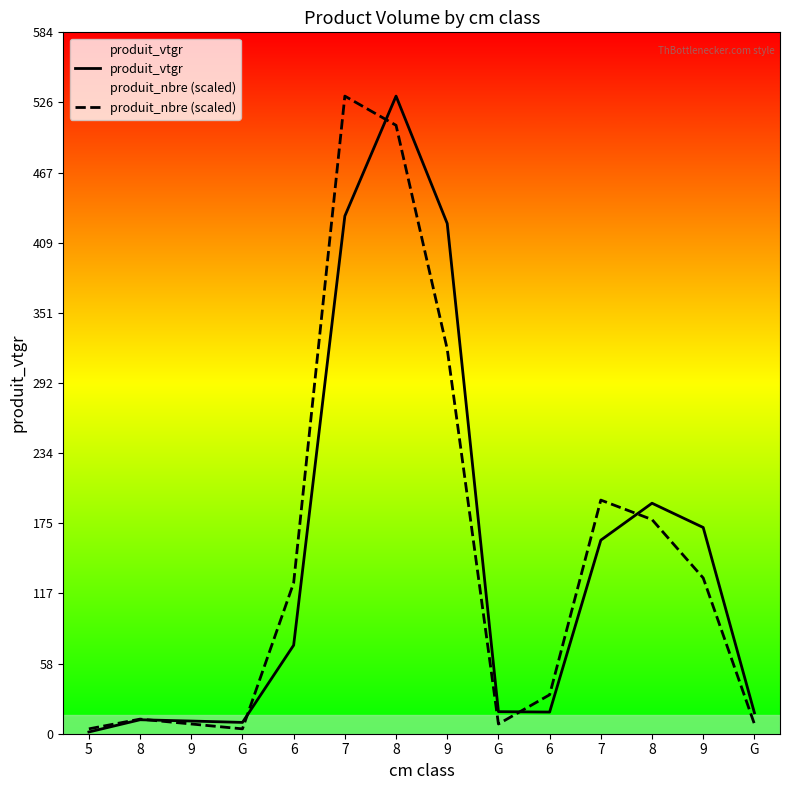

Where does the produit_vtgr series first go above 73?

6